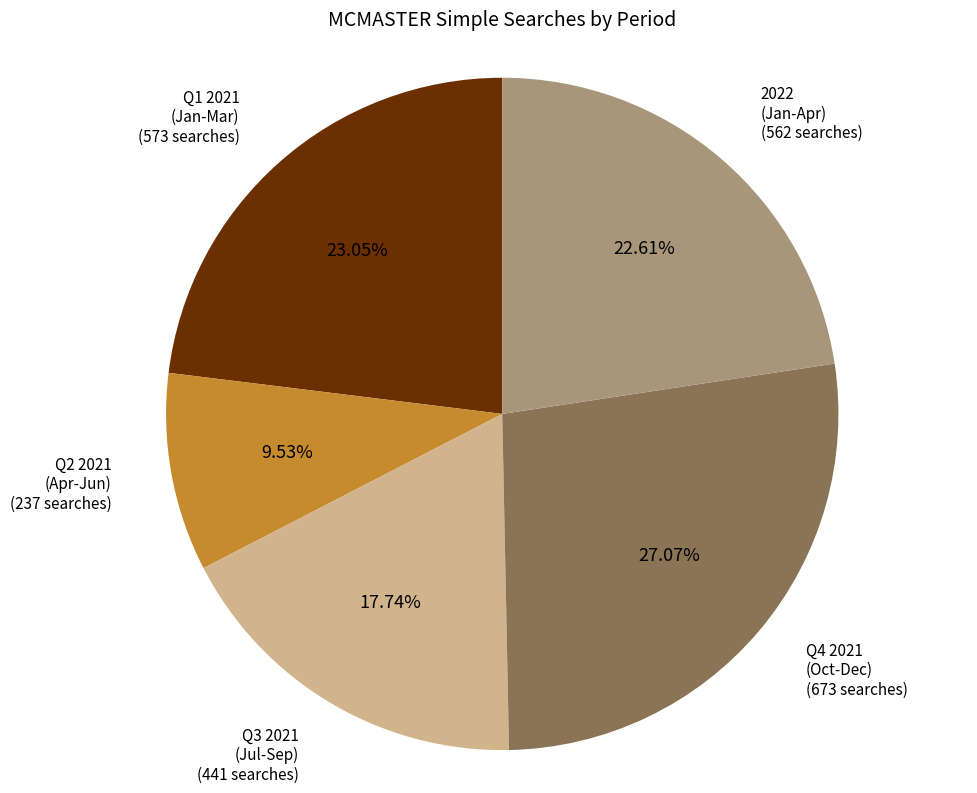

To the nearest percent, what is the difference between the largest and smallest slice percentages?

18%